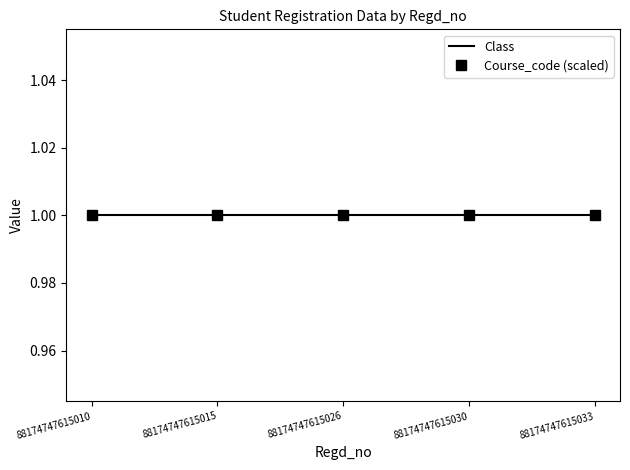

Which series has the largest range (max minus min)?

Class